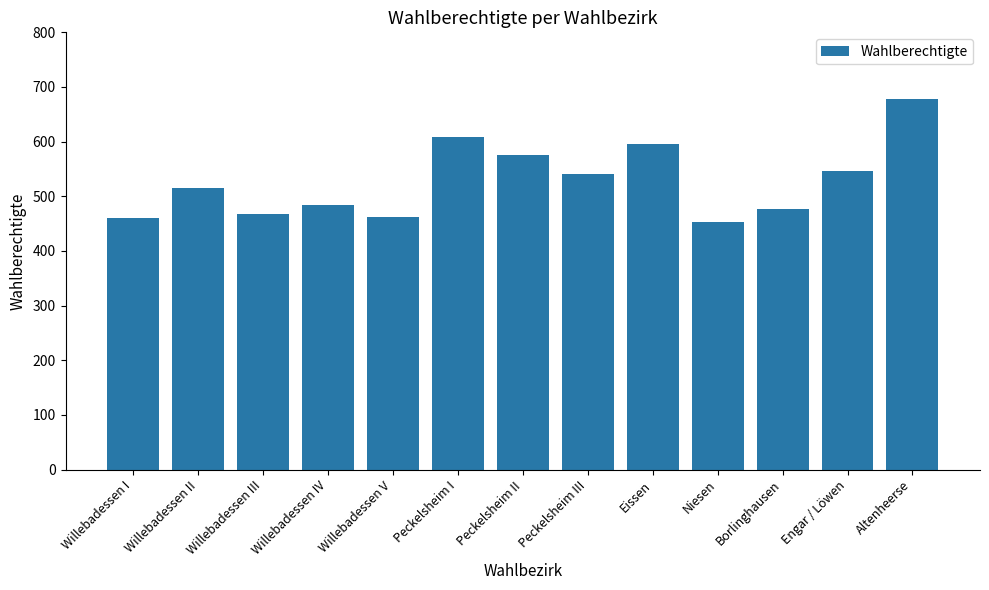

Which has a higher value, Engar / Löwen or Borlinghausen?

Engar / Löwen